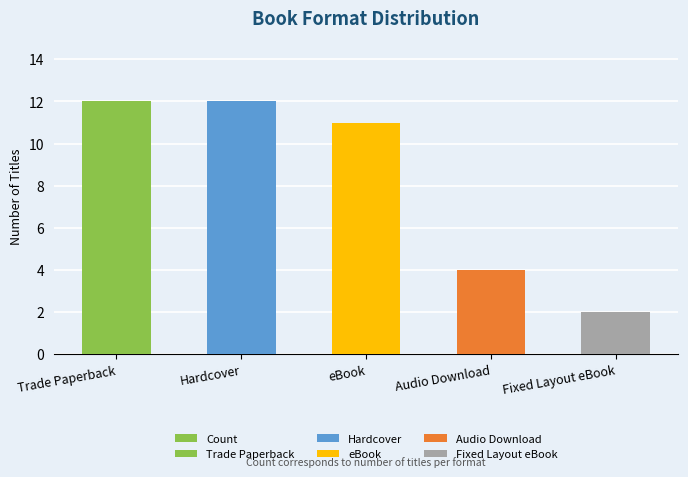

List the labels in order of value, largest first.

Trade Paperback, Hardcover, eBook, Audio Download, Fixed Layout eBook